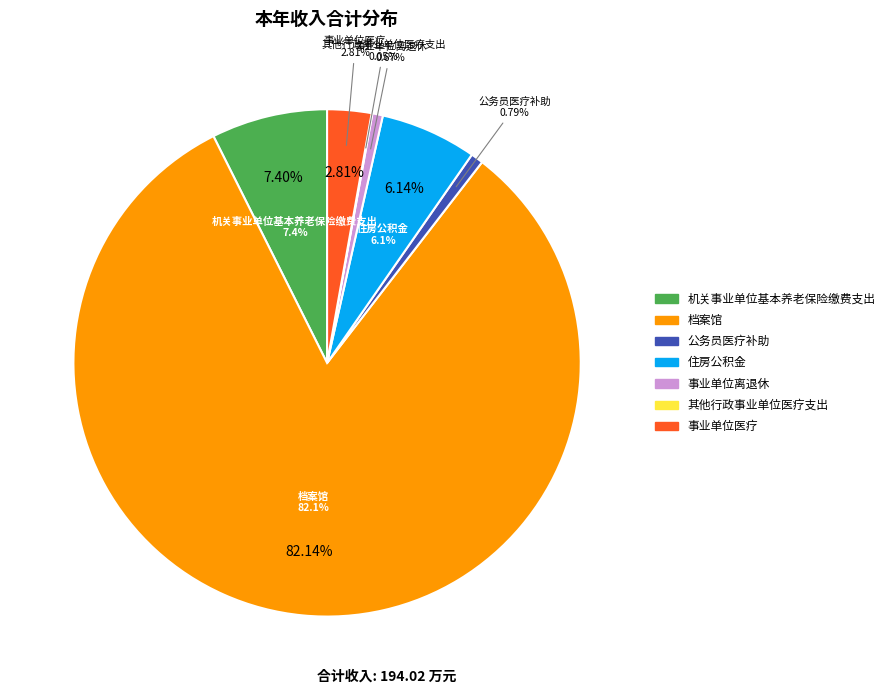

What percentage do 档案馆 and 事业单位离退休 together represent?

82.8%